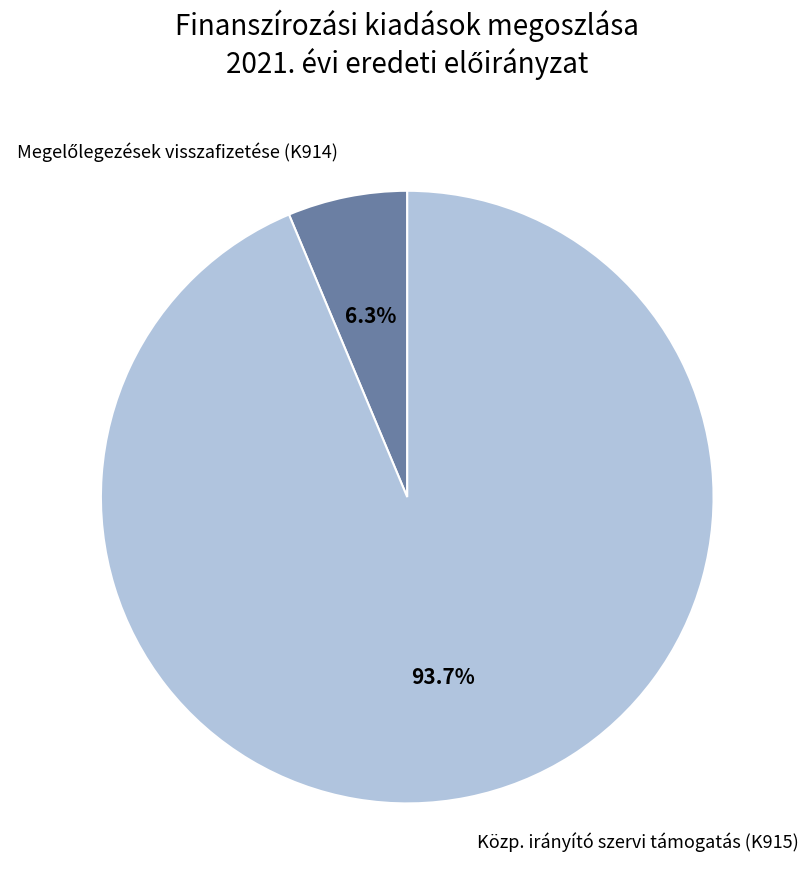

What percentage is NOT represented by Közp. irányító szervi támogatás (K915)?

6.3%